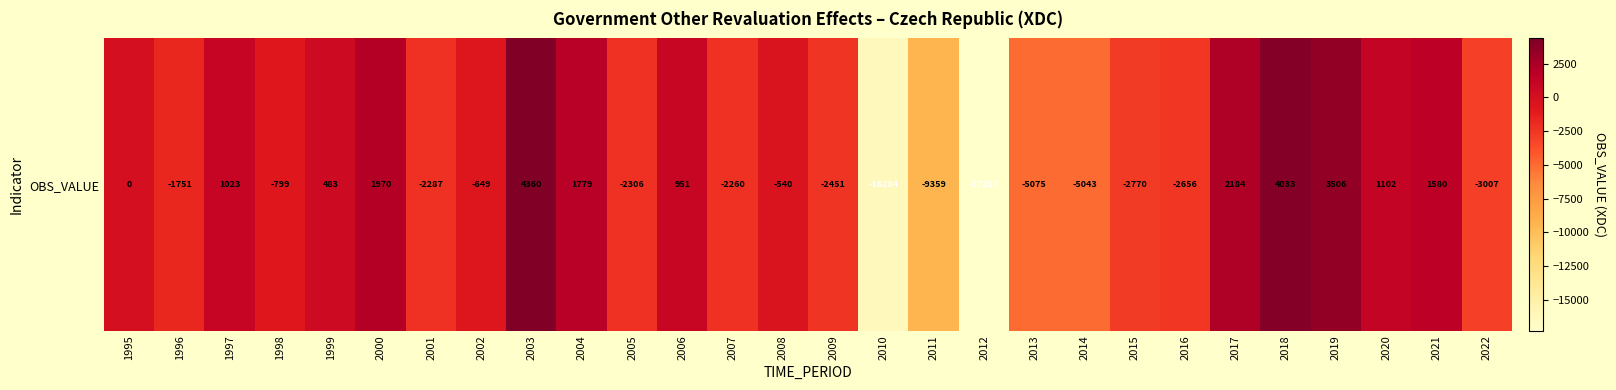

Between 2012 and 2002, which is larger?

2002